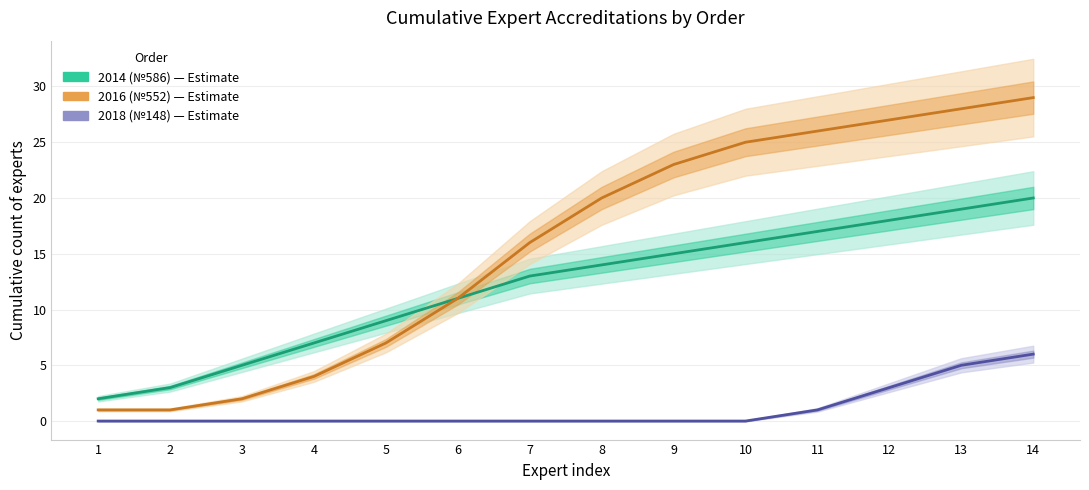

Which series has the largest range (max minus min)?

2016 (№552)